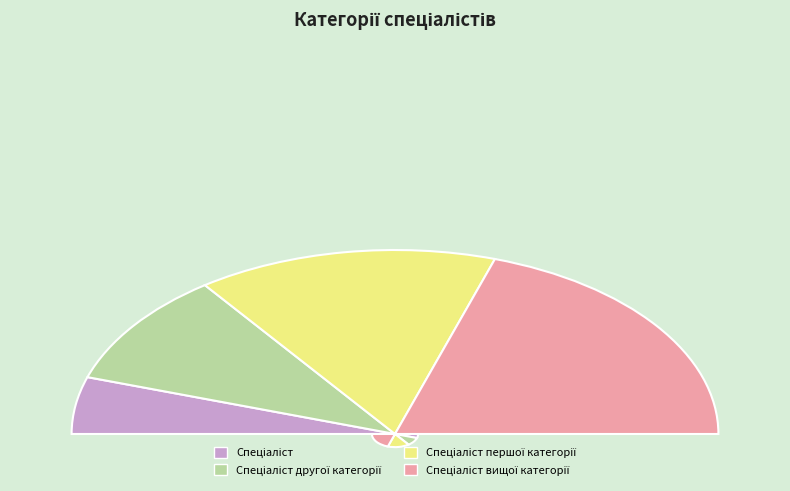

The Спеціаліст другої категорії slice represents 20% of the pie. True or false?

True